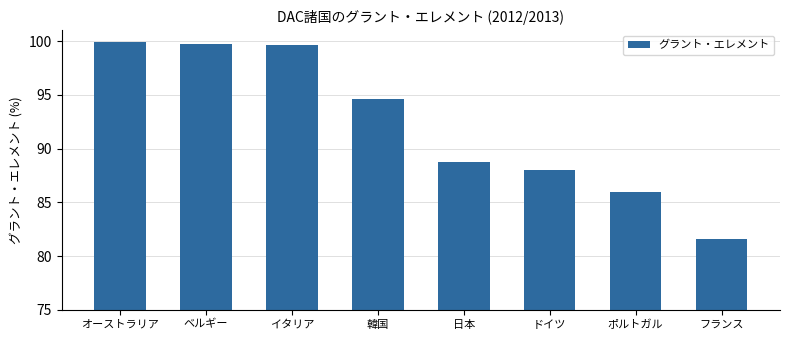

What is the difference between the values at オーストラリア and フランス?

18.3